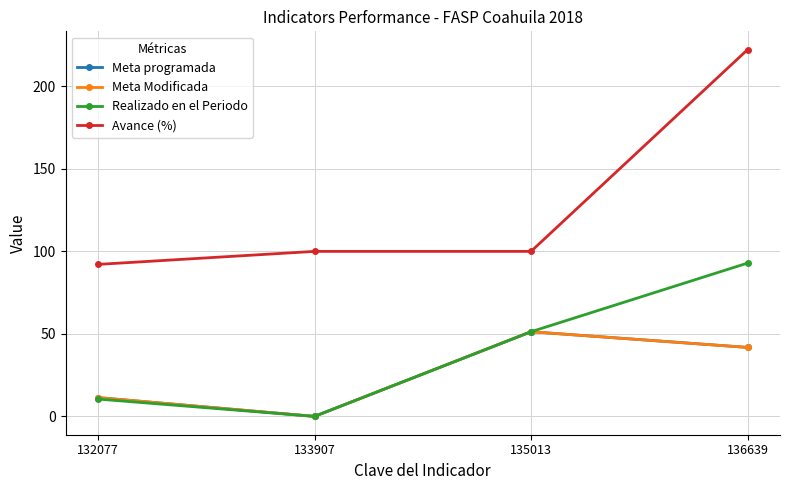

At which label is Meta programada closest to 25?

132077